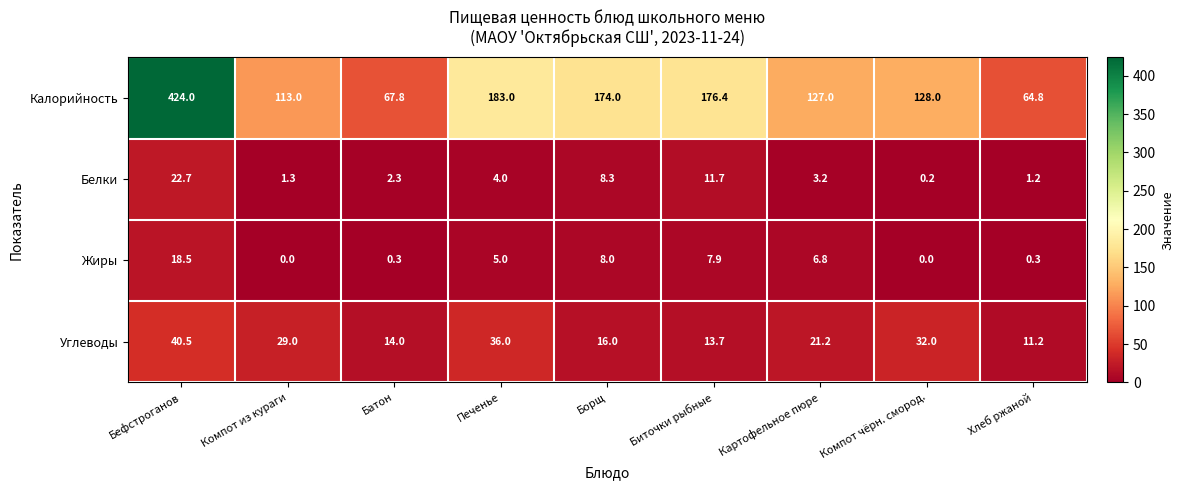

Is it true that Жиры equals -6.5 at Компот из кураги?

False